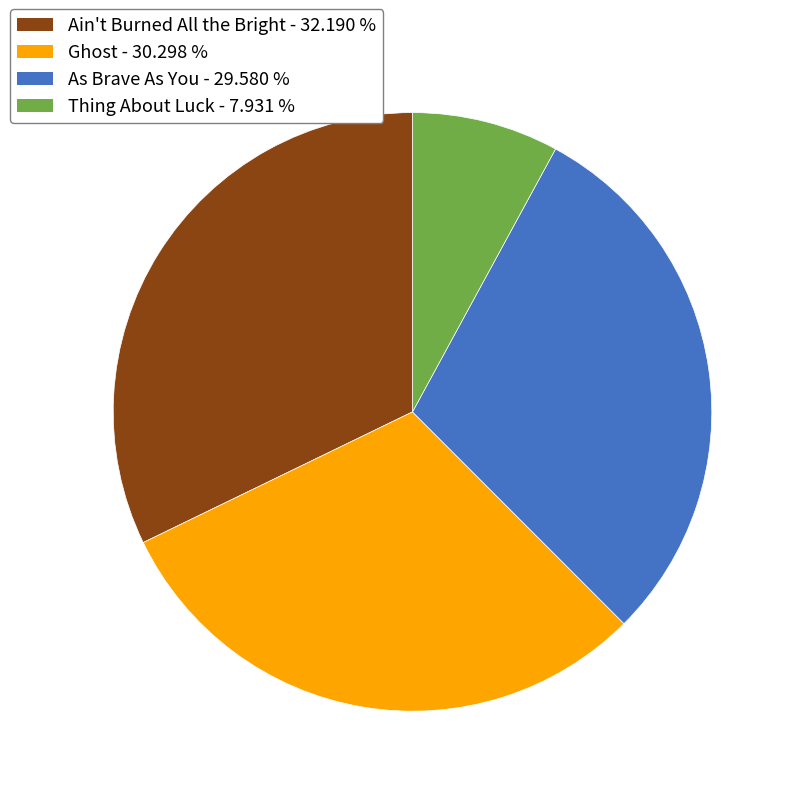

How many slices are in this pie chart?

4